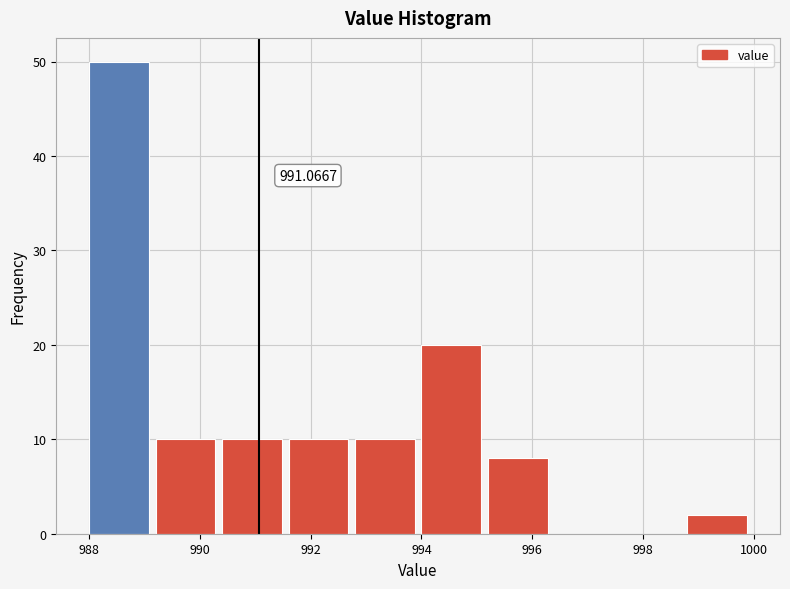

Which range on the x-axis has the tallest bar?

988.0 to 989.2